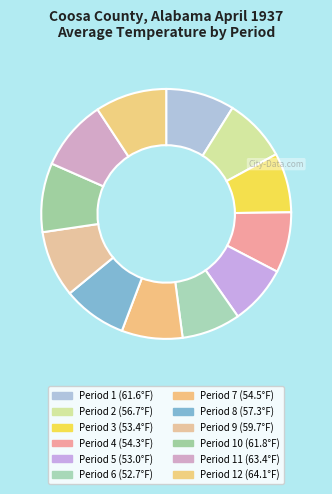

Count the number of slices in the pie.

12